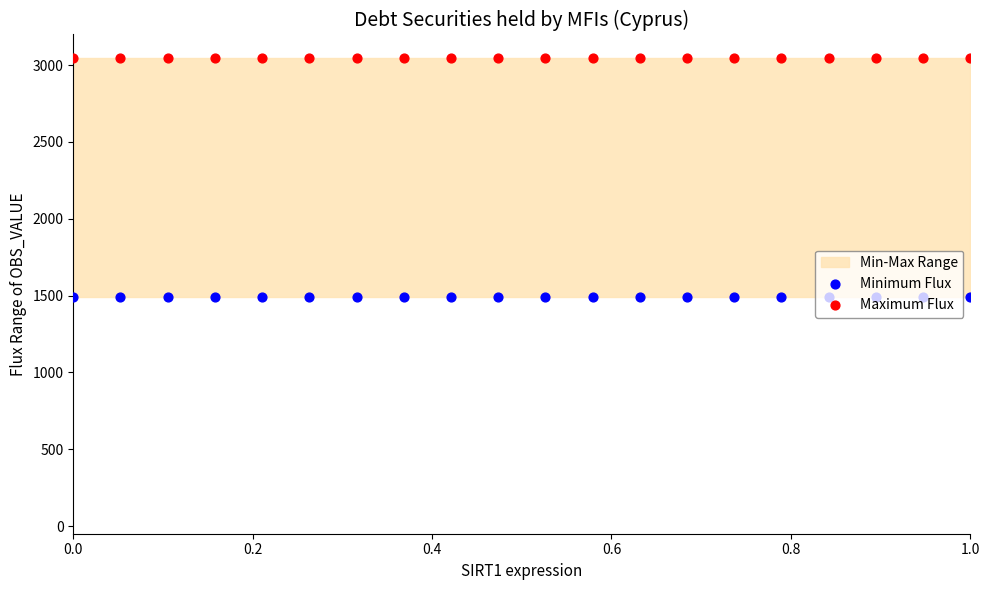

At how many categories does at least one series exceed 2597?

20